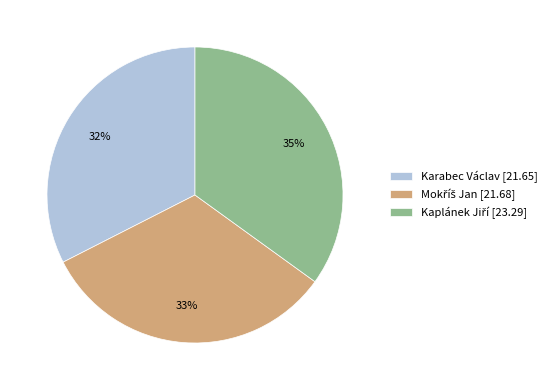

The Karabec Václav [21.65] slice represents 20% of the pie. True or false?

False